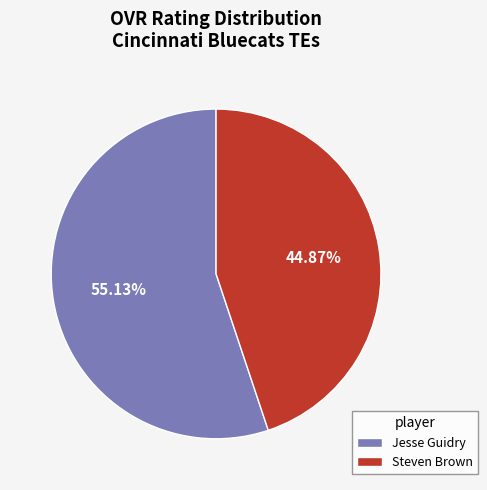

Between Steven Brown and Jesse Guidry, which is larger?

Jesse Guidry